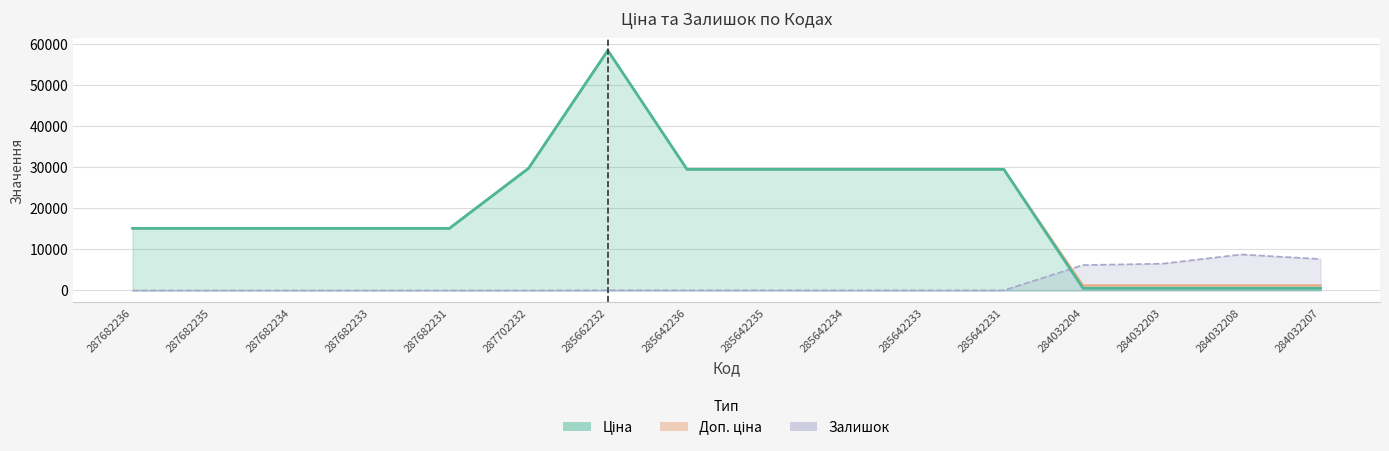

Rank the categories by Ціна value from highest to lowest.

285662232, 287702232, 285642236, 285642235, 285642234, 285642233, 285642231, 287682236, 287682235, 287682234, 287682233, 287682231, 284032204, 284032203, 284032208, 284032207